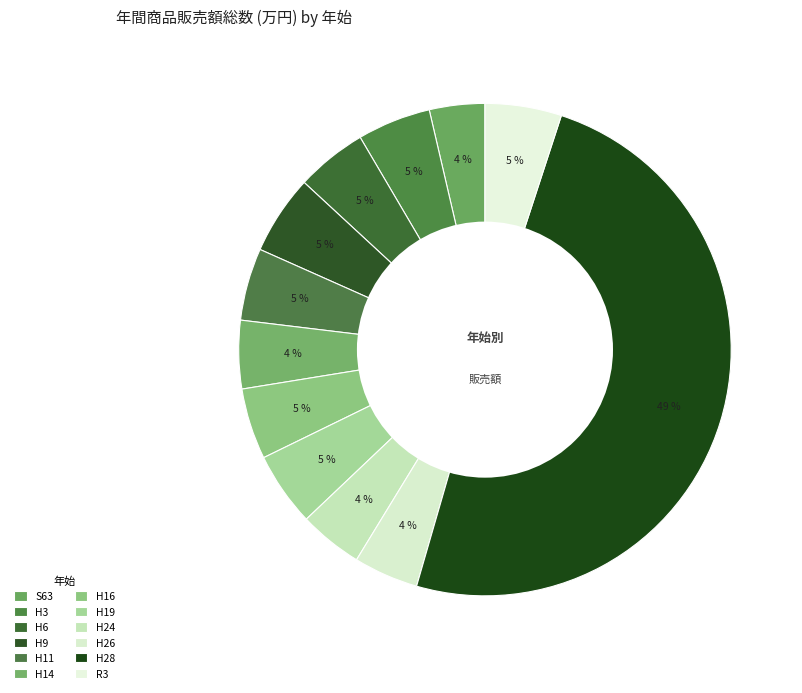

Count the number of slices in the pie.

12